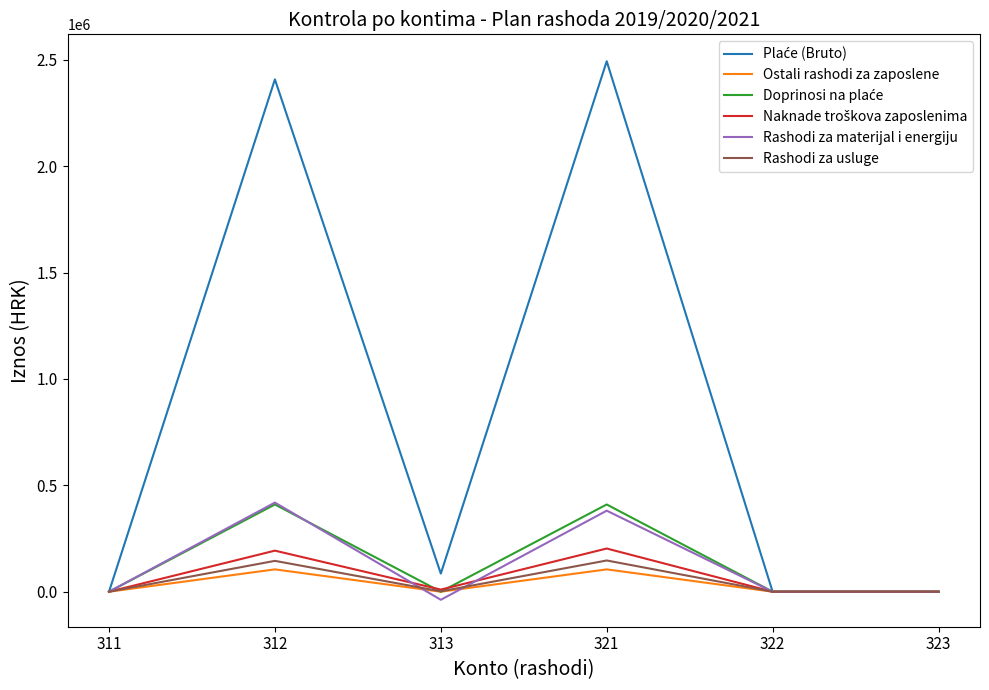

How many lines are shown in the chart?

6